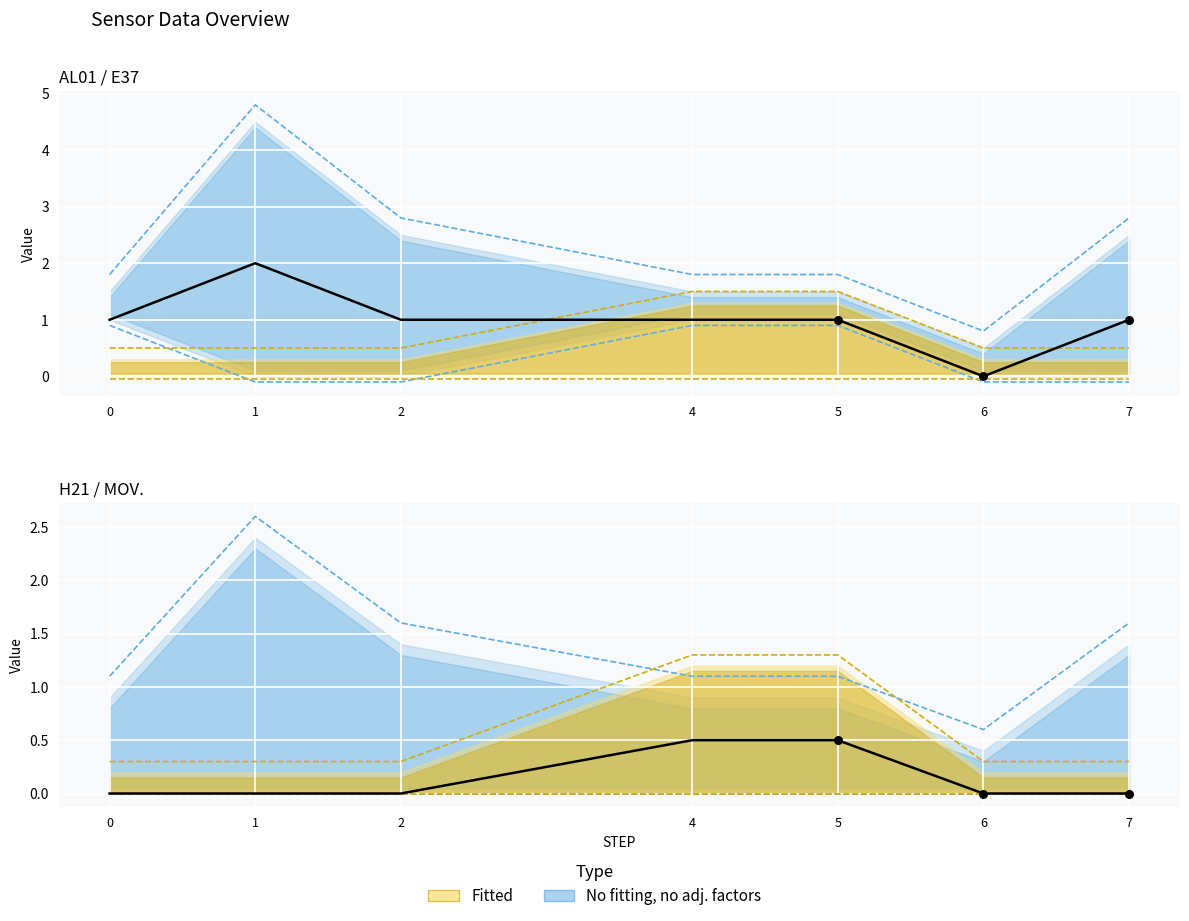

Which has a higher value, 4 or 2?

4